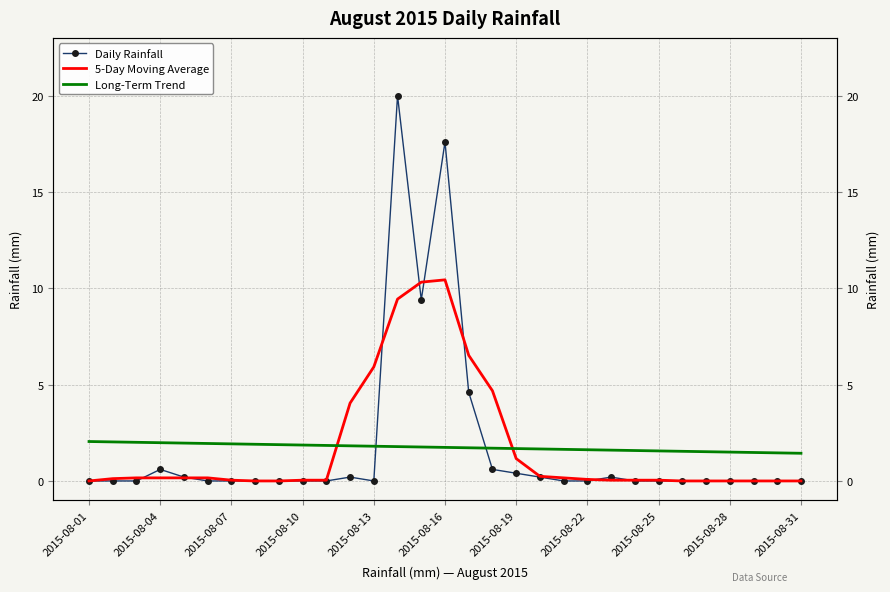

What is the difference between the second highest and minimum values in the Daily Rainfall series?

17.6